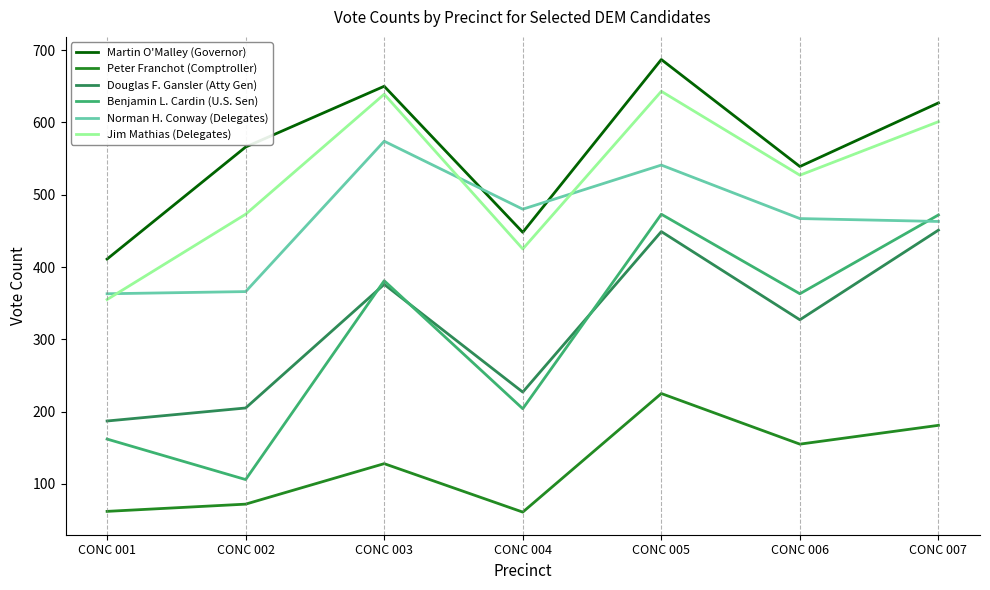

True or false: Douglas F. Gansler (Atty Gen) and Norman H. Conway (Delegates) intersect in this chart.

False